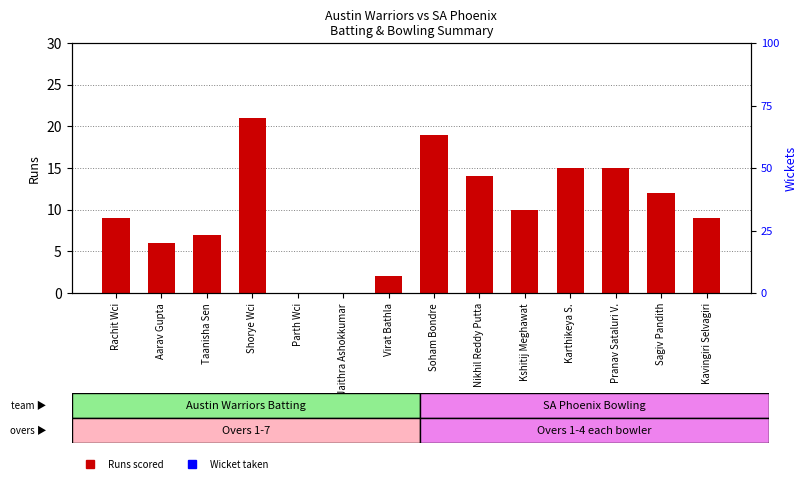

Between Sagiv Pandith and Parth Wci, which is larger?

Sagiv Pandith